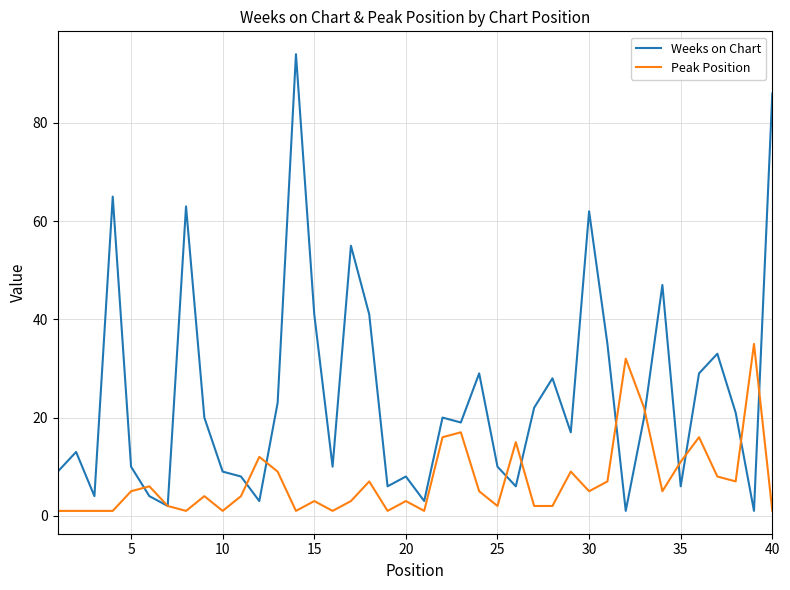

Which series has the widest spread of values?

Weeks on Chart